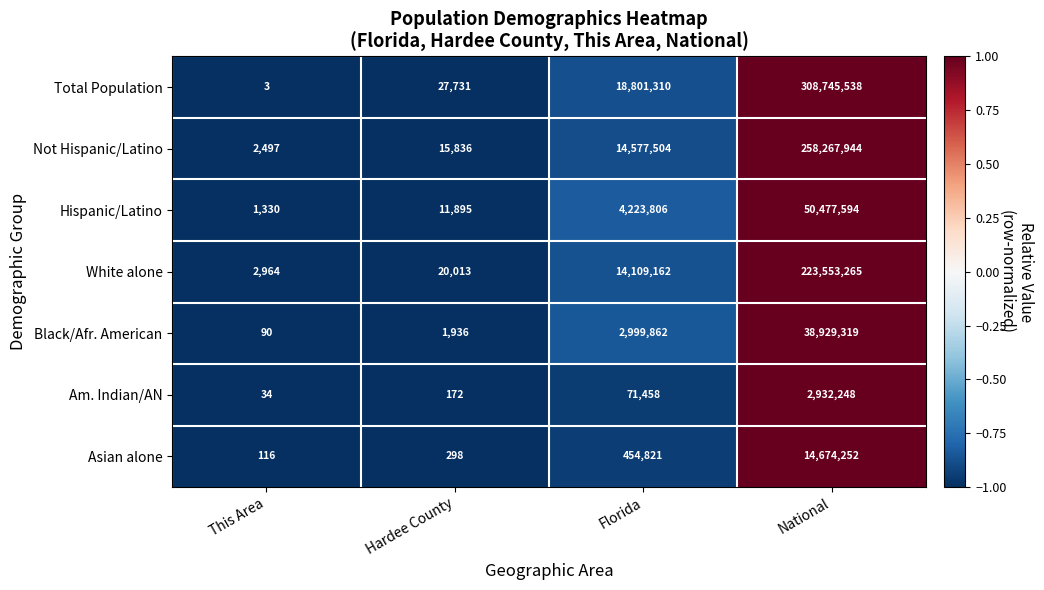

What is the minimum value shown in the chart?

3